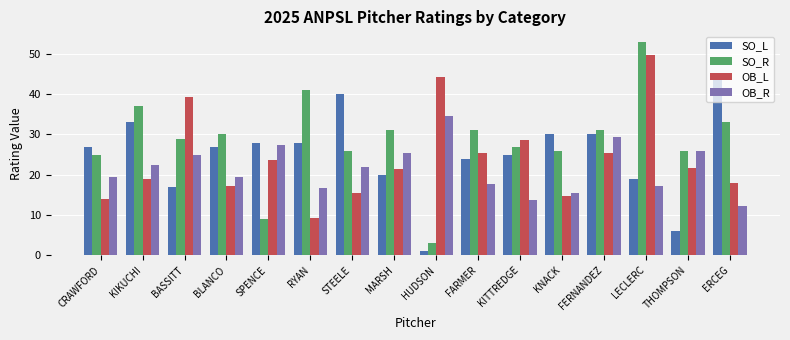

What is the label of the 13th bar from the right?

BLANCO